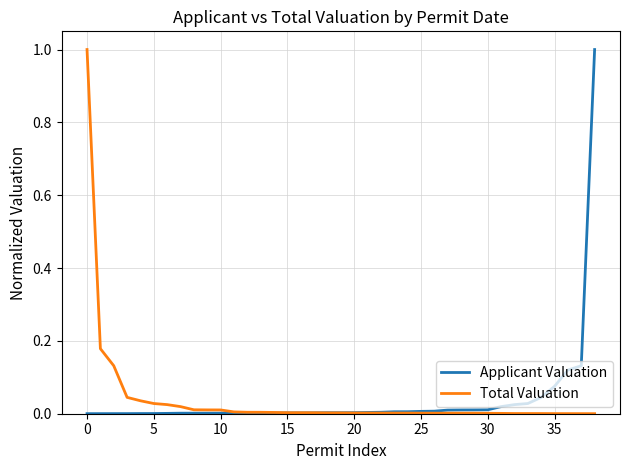

What is the highest value of the Total Valuation series?

1.0